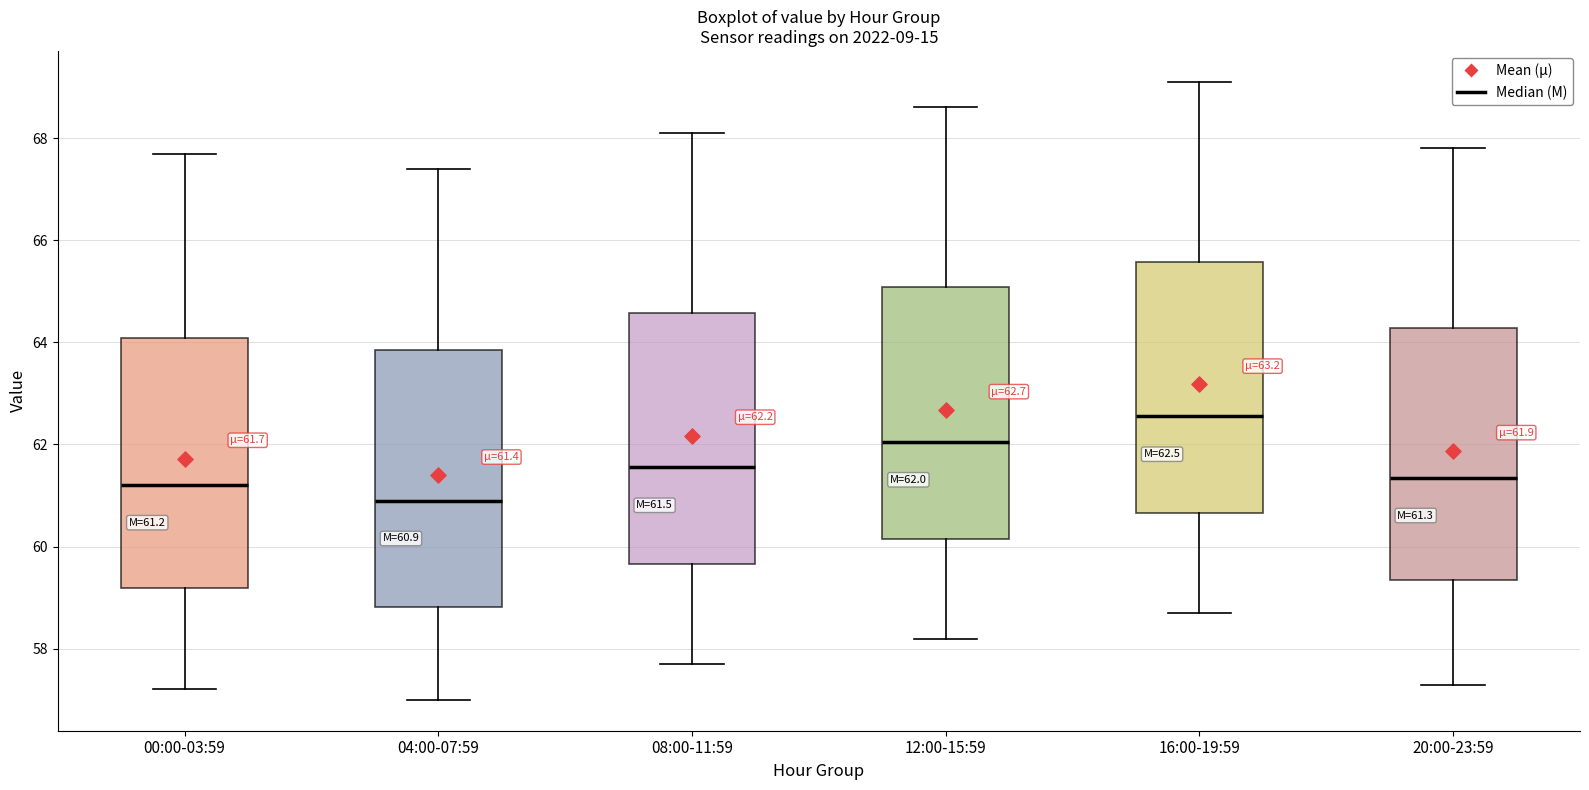

Which box has the lowest median line?

04:00-07:59